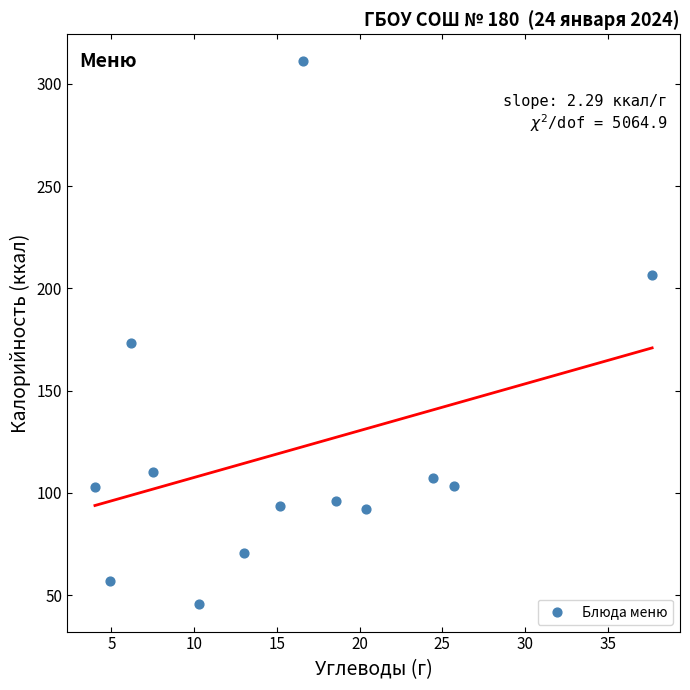

What is the range of X values (max minus min)?

33.7